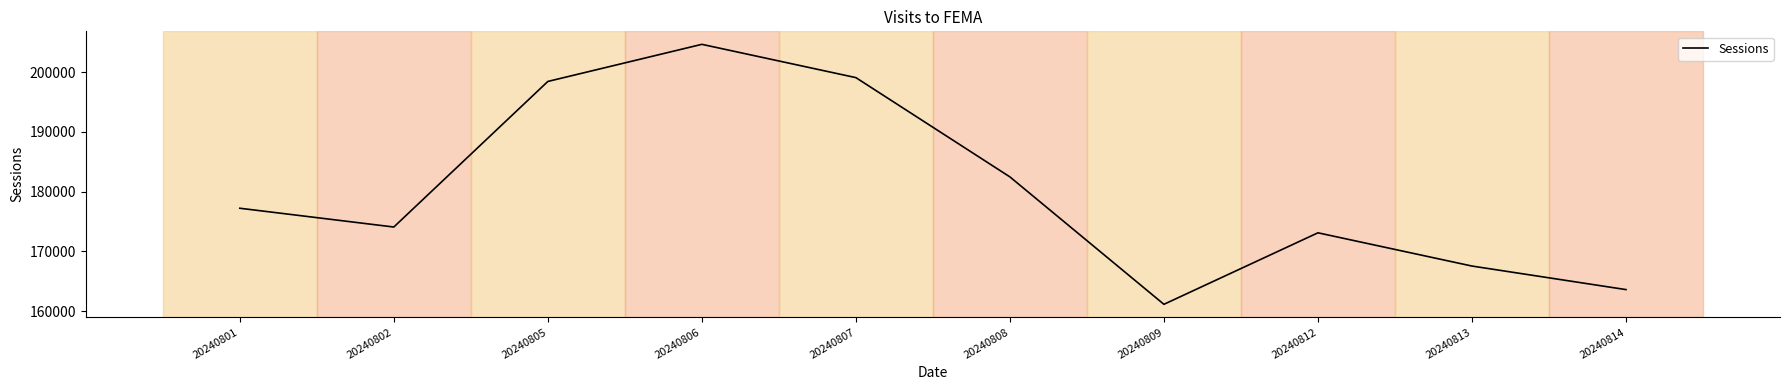

What is the maximum value shown in the chart?

204674